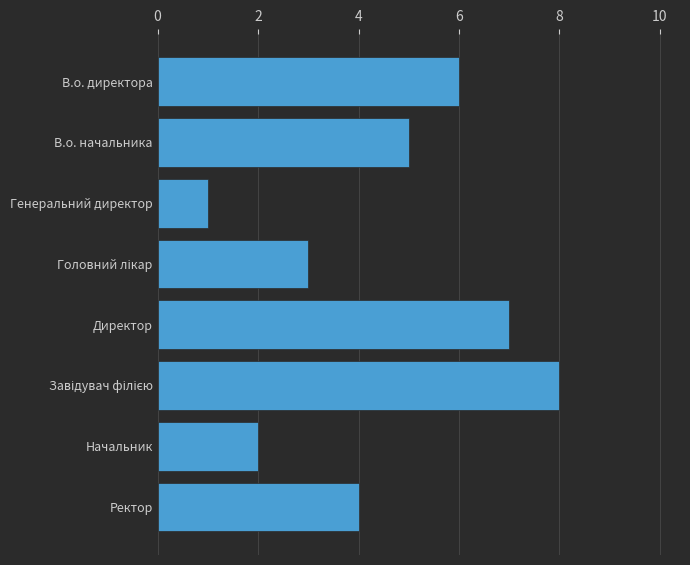

What position from the bottom is Ректор?

1